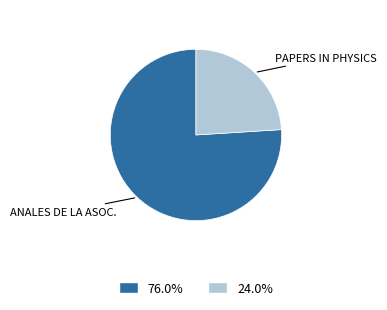

How many segments does this pie chart have?

2